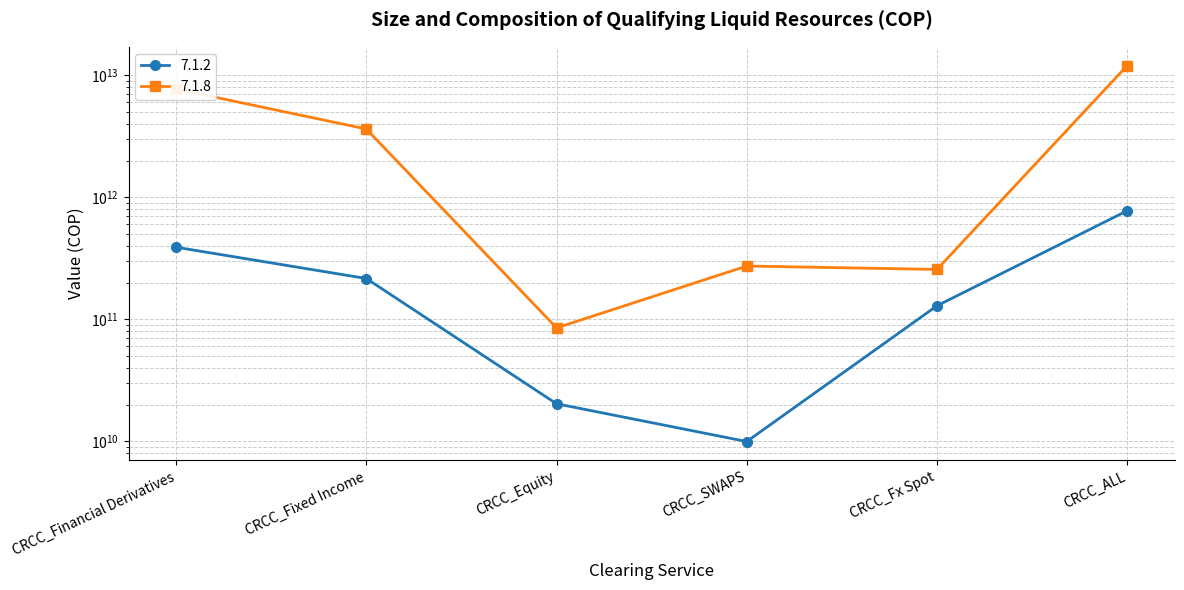

The value of 7.1.2 at CRCC_Fixed Income is 216190834375.0. True or false?

True